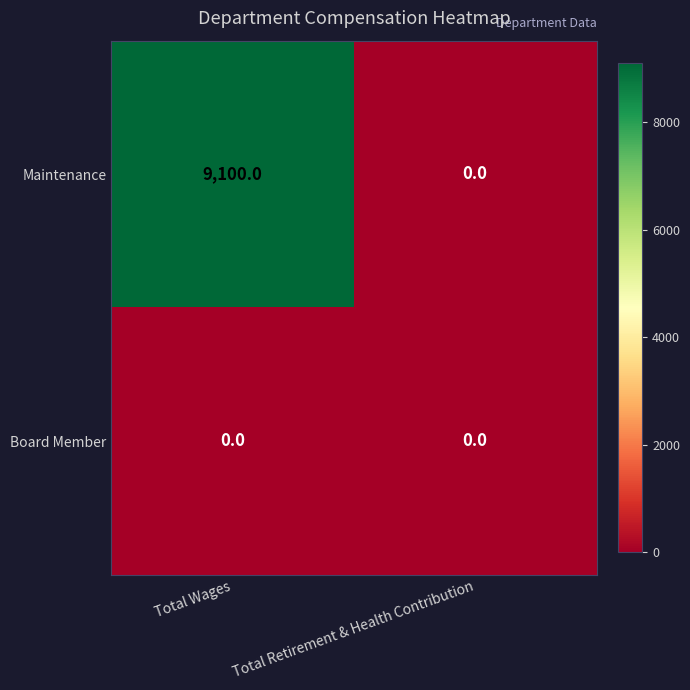

At which category is the sum across all series the highest?

Total Wages